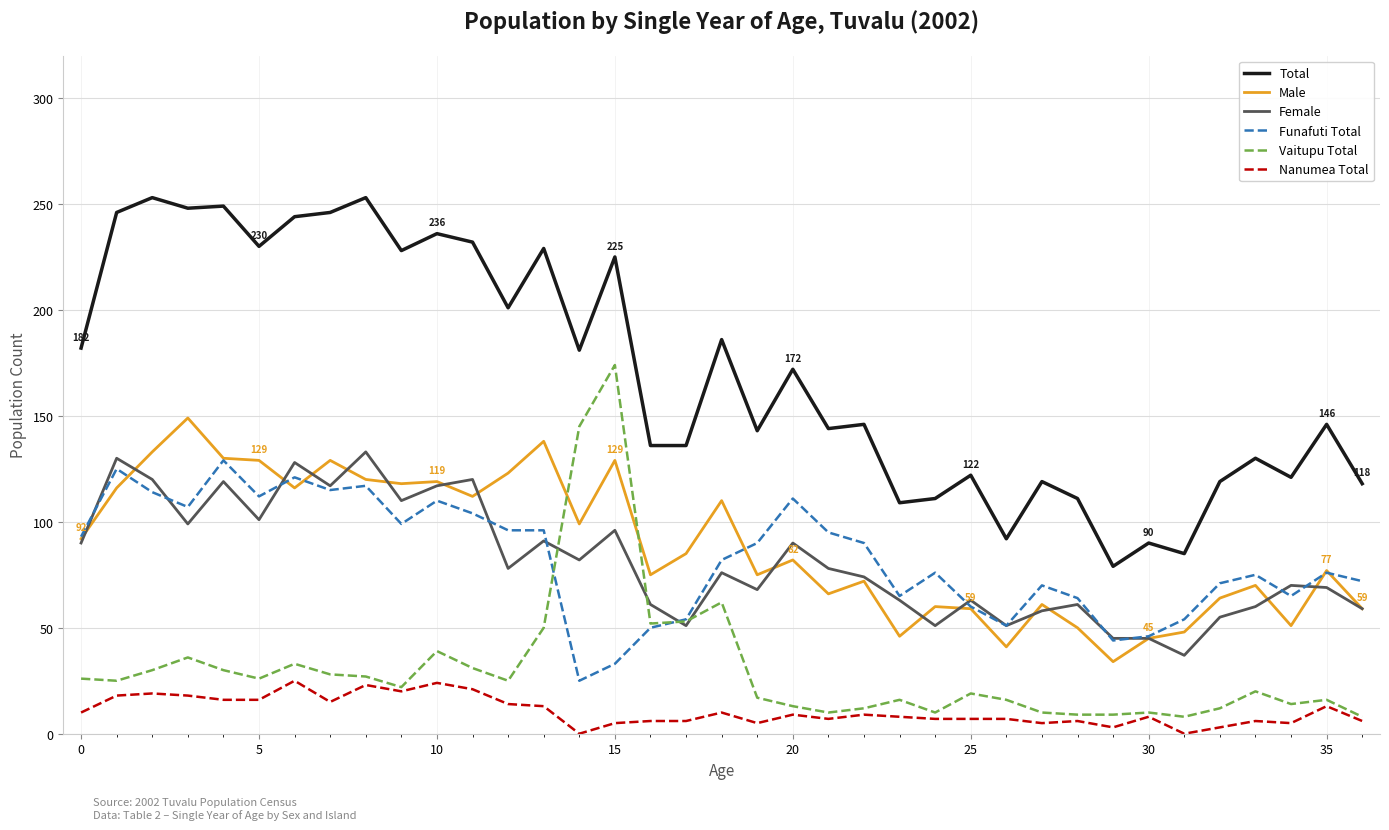

What is the highest value of the Female series?

133